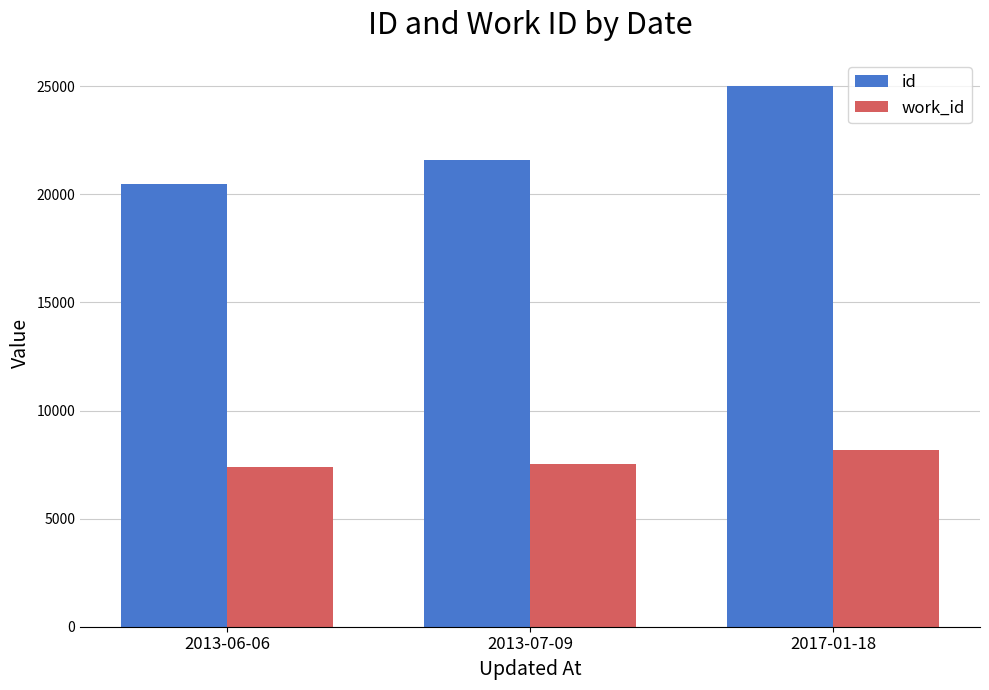

Is it true that work_id equals 5156 at 2017-01-18?

False